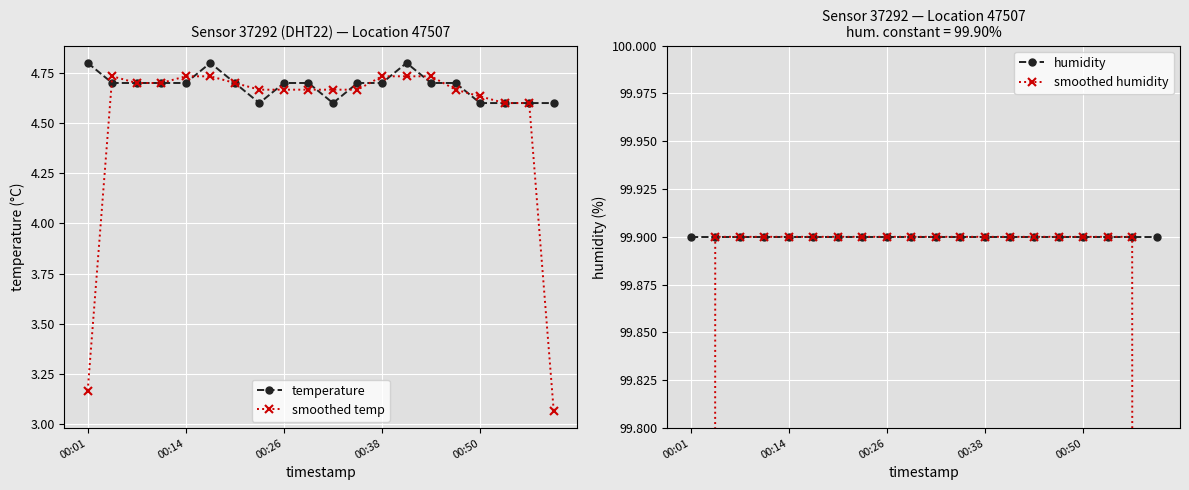

Reading right to left, transcribe all the data shown in this chart.

temperature: 4.6	4.6	4.6	4.6	4.7	4.7	4.8	4.7	4.7	4.6	4.7	4.7	4.6	4.7	4.8	4.7	4.7	4.7	4.7	4.8
smoothed temp: 3.1	4.6	4.6	4.6	4.7	4.7	4.7	4.7	4.7	4.7	4.7	4.7	4.7	4.7	4.7	4.7	4.7	4.7	4.7	3.2
humidity: 99.9	99.9	99.9	99.9	99.9	99.9	99.9	99.9	99.9	99.9	99.9	99.9	99.9	99.9	99.9	99.9	99.9	99.9	99.9	99.9
smoothed humidity: 66.6	99.9	99.9	99.9	99.9	99.9	99.9	99.9	99.9	99.9	99.9	99.9	99.9	99.9	99.9	99.9	99.9	99.9	99.9	66.6